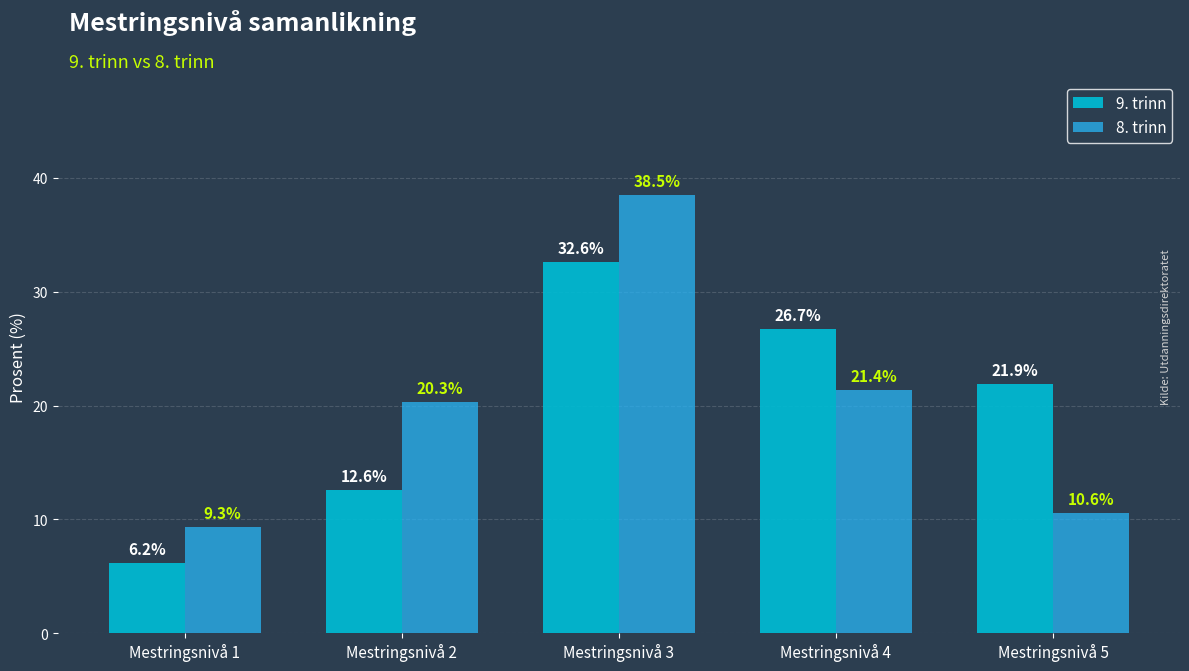

What is the minimum value shown in the chart?

6.2